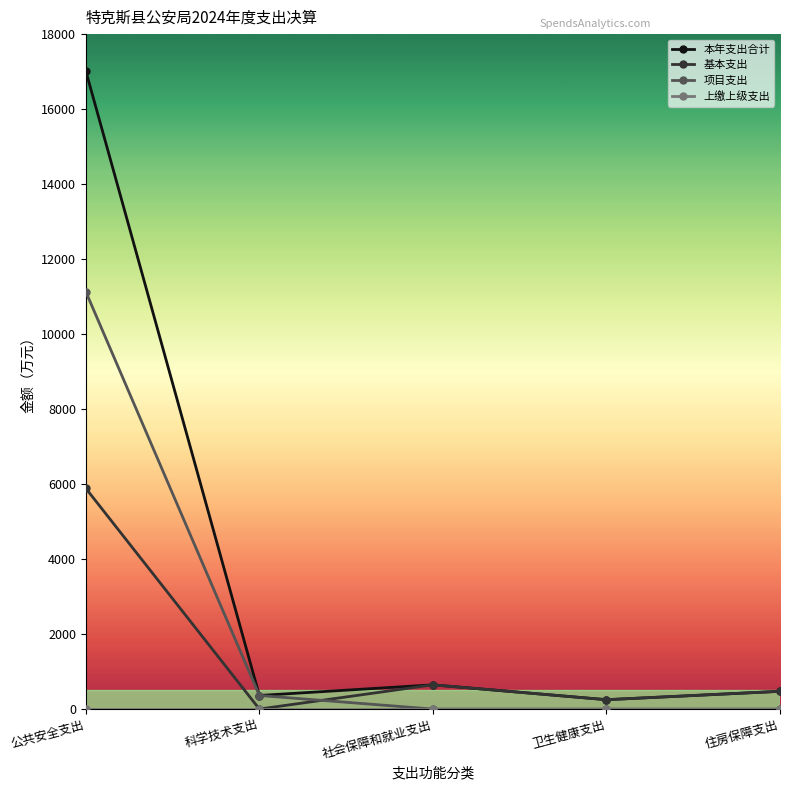

What is the value of the 项目支出 point at the 2nd from the left?

361.3